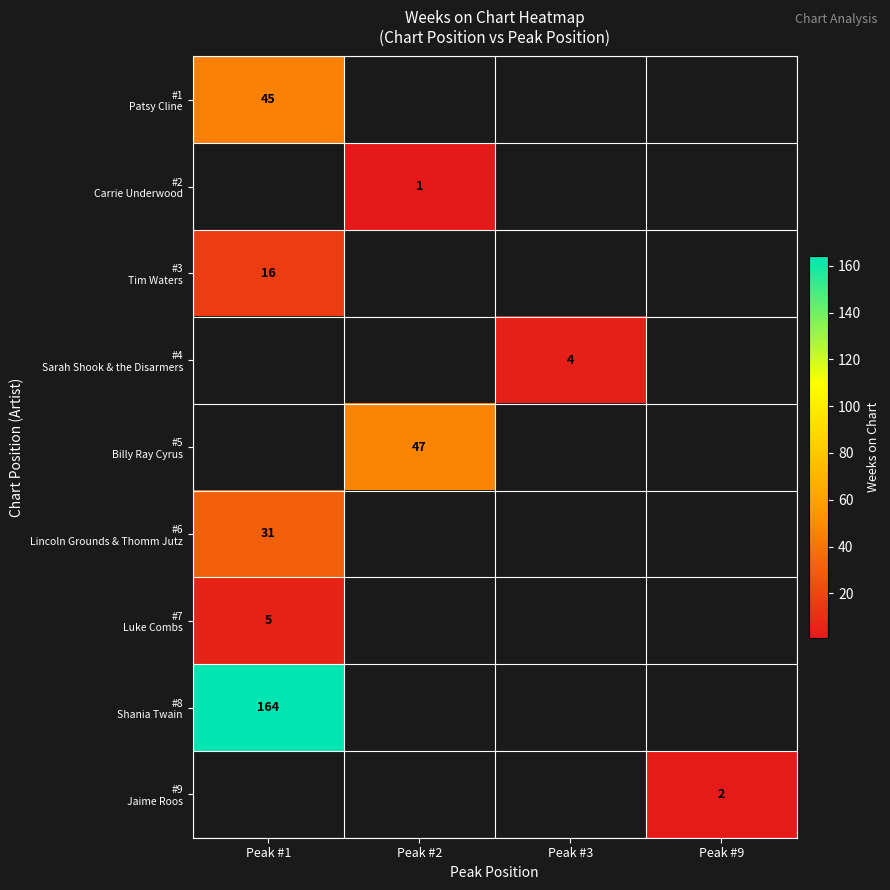

What is the minimum value shown in the chart?

1.0